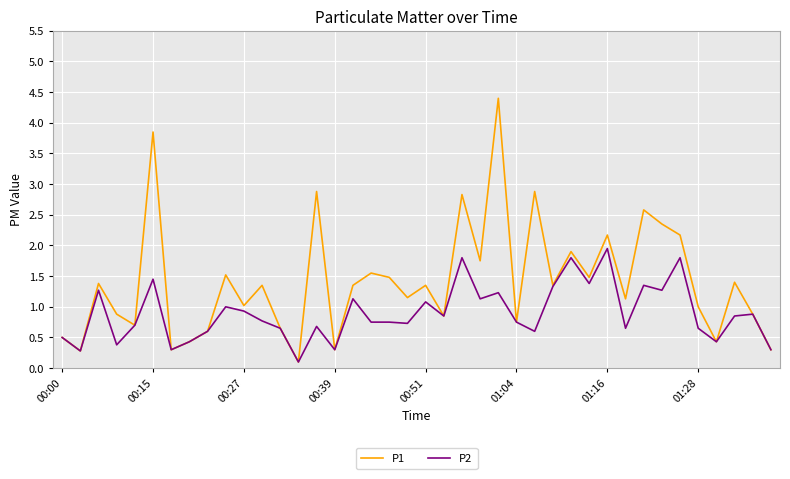

Rank the series by their maximum value, from lowest to highest.

P2, P1